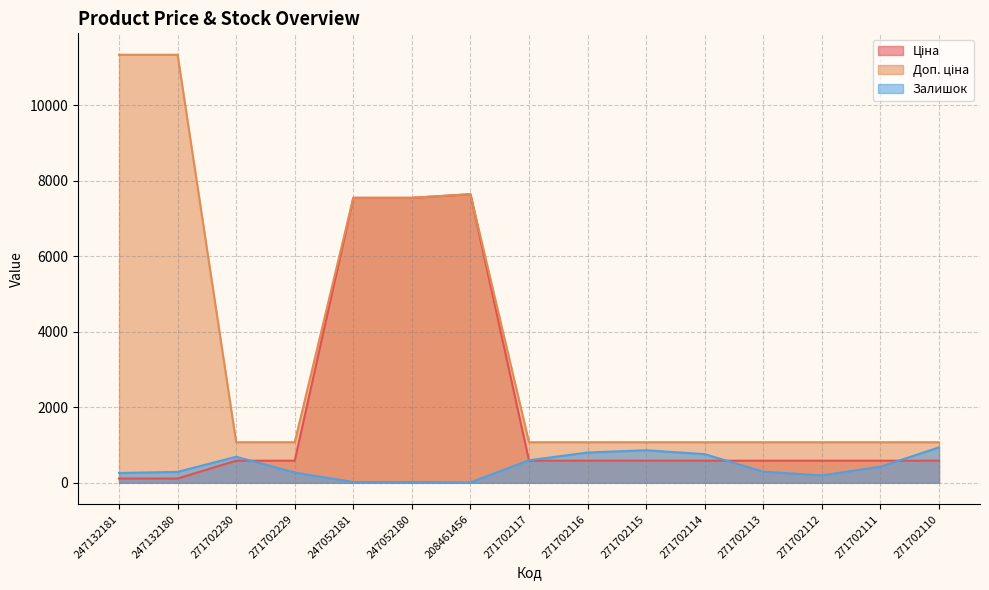

Which series has the widest spread of values?

Доп. ціна